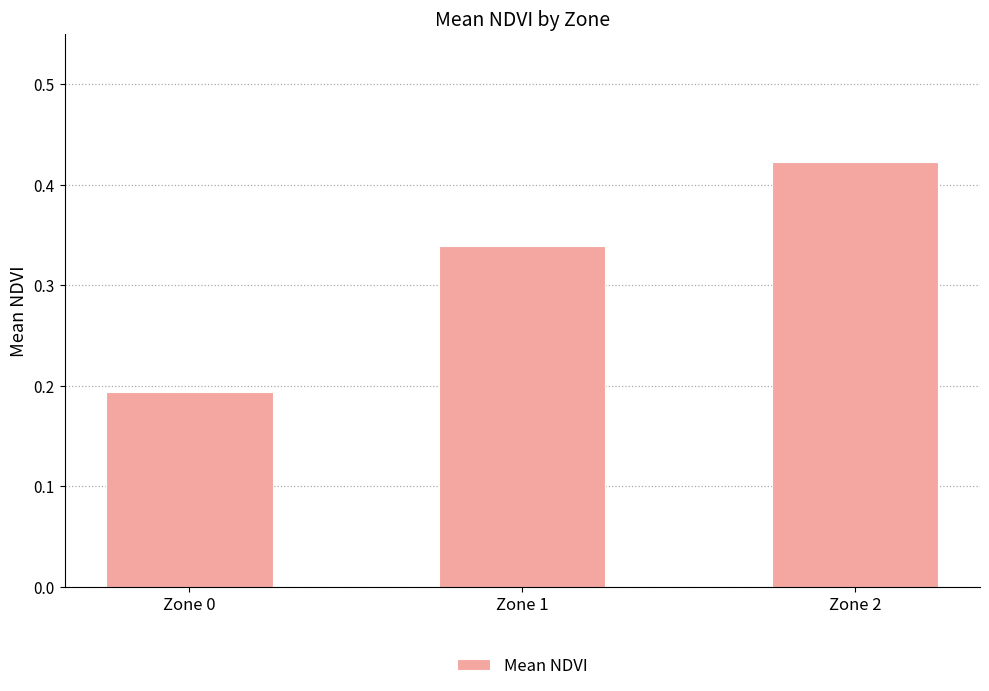

At which label is the value closest to 0?

Zone 0